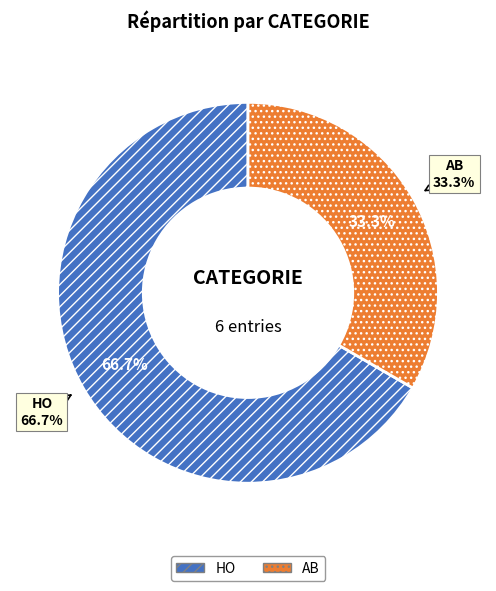

Is there a majority slice in this chart?

Yes